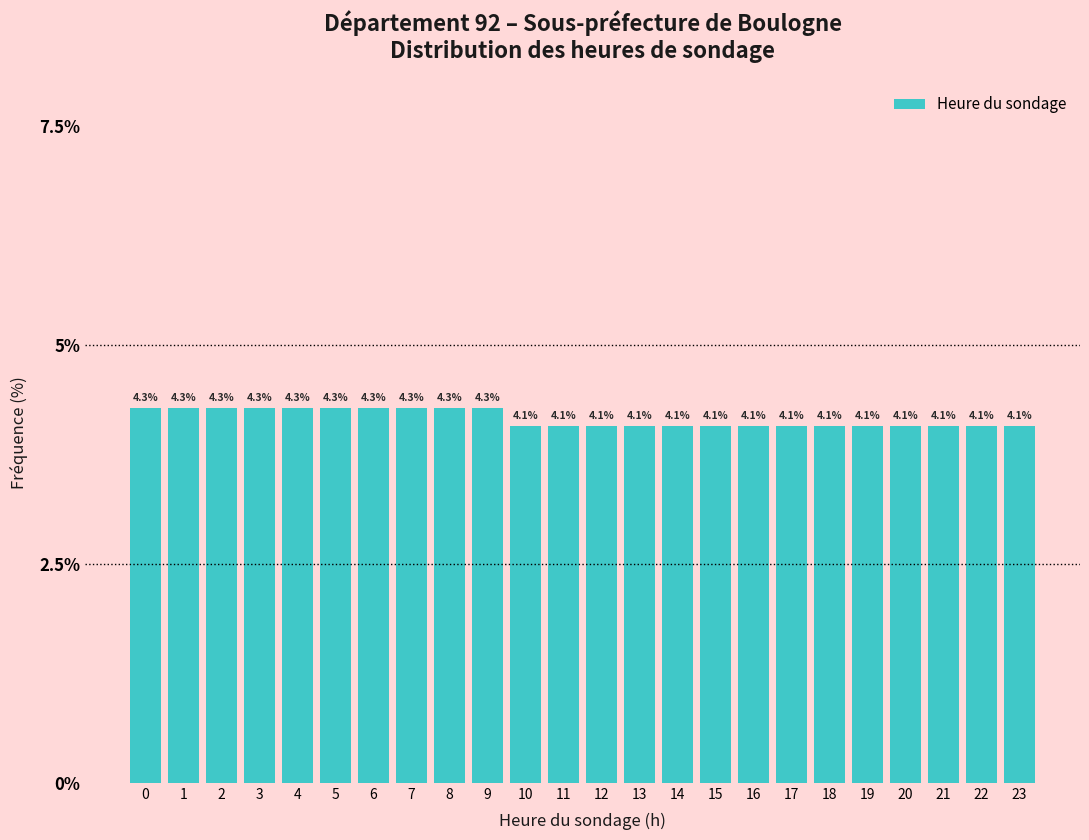

Reading left to right, transcribe all the data shown in this chart.

4.3	4.3	4.3	4.3	4.3	4.3	4.3	4.3	4.3	4.3	4.1	4.1	4.1	4.1	4.1	4.1	4.1	4.1	4.1	4.1	4.1	4.1	4.1	4.1